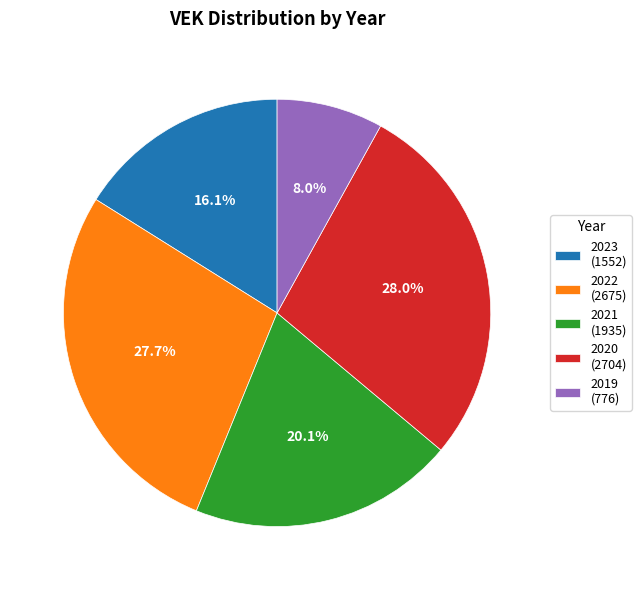

What is the total percentage of 2021 (1935) and 2022 (2675)?

47.8%